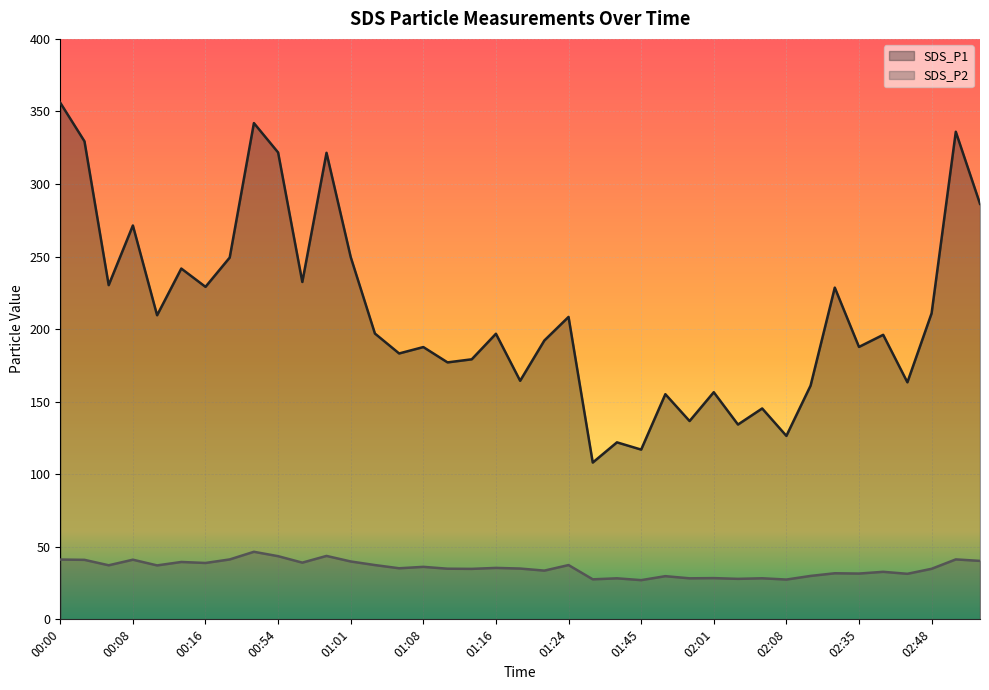

How many values in the SDS_P1 series exceed 196?

21